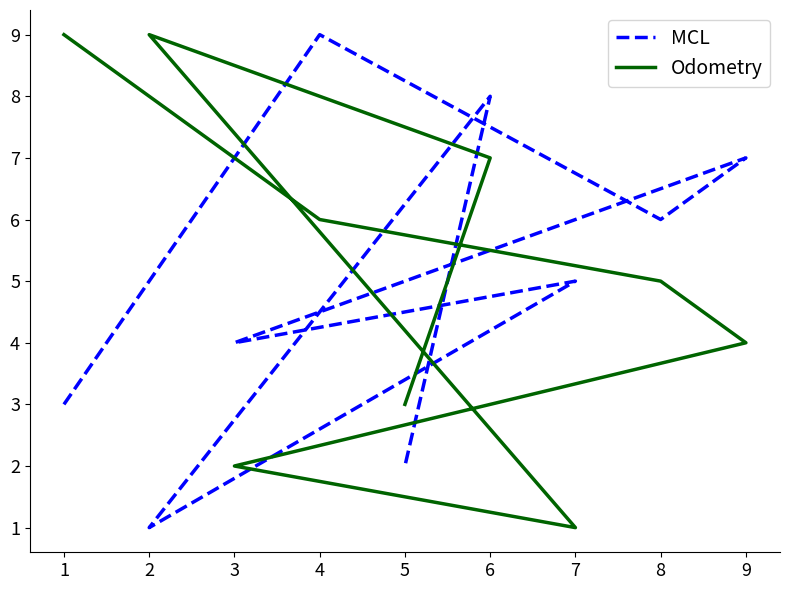

How many data points in Odometry are above 5?

4